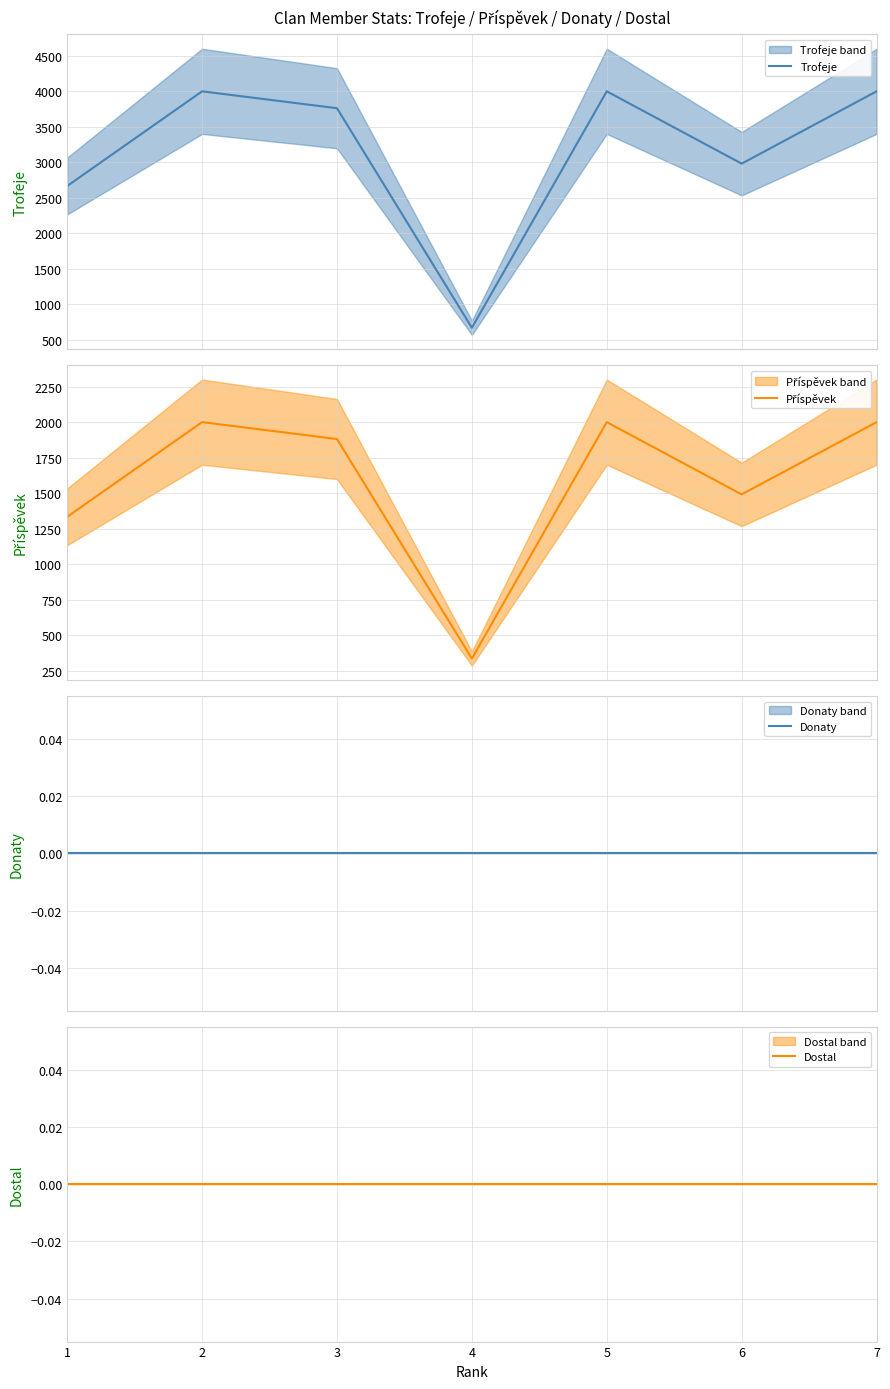

True or false: Donaty and Dostal intersect in this chart.

False